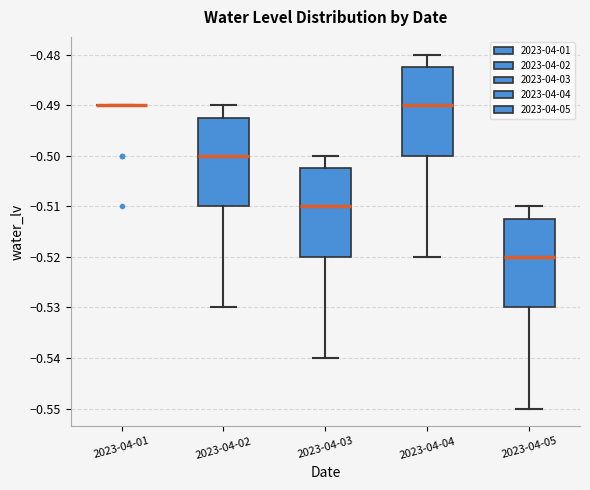

Reading left to right, read every box against the y-axis: the position of its median line, the range the box covers, and the ends of its whiskers. The values are not printed on the chart, so give them approximately, as read against the axis.

2023-04-01: box collapsed to a line at -0.490, whiskers -0.490 to -0.490
2023-04-02: median -0.500, box -0.510 to -0.492, whiskers -0.530 to -0.490
2023-04-03: median -0.510, box -0.520 to -0.502, whiskers -0.540 to -0.500
2023-04-04: median -0.490, box -0.500 to -0.482, whiskers -0.520 to -0.480
2023-04-05: median -0.520, box -0.530 to -0.512, whiskers -0.550 to -0.510